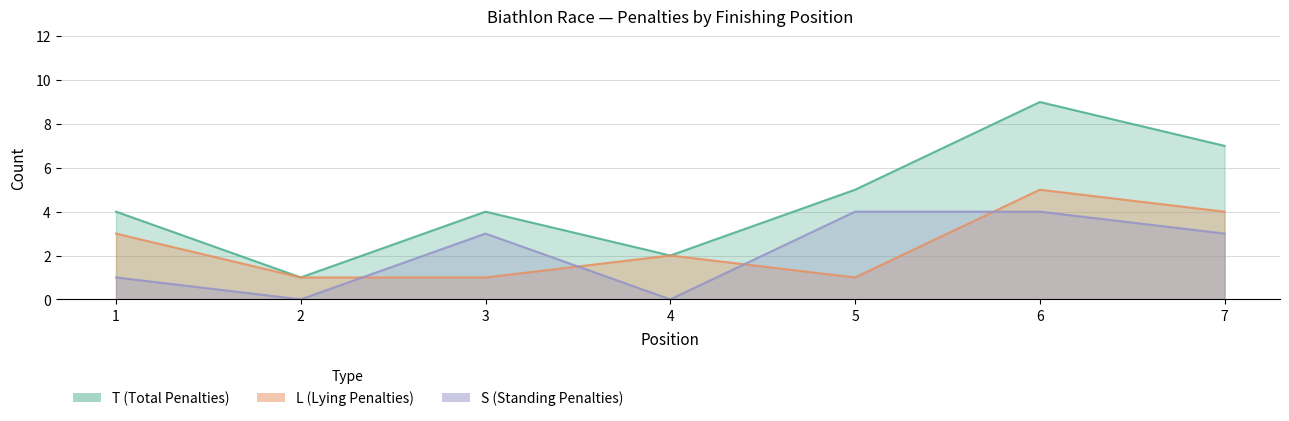

Reading left to right, transcribe all the data shown in this chart.

T (Total Penalties): 4	1	4	2	5	9	7
L (Lying Penalties): 3	1	1	2	1	5	4
S (Standing Penalties): 1	0	3	0	4	4	3